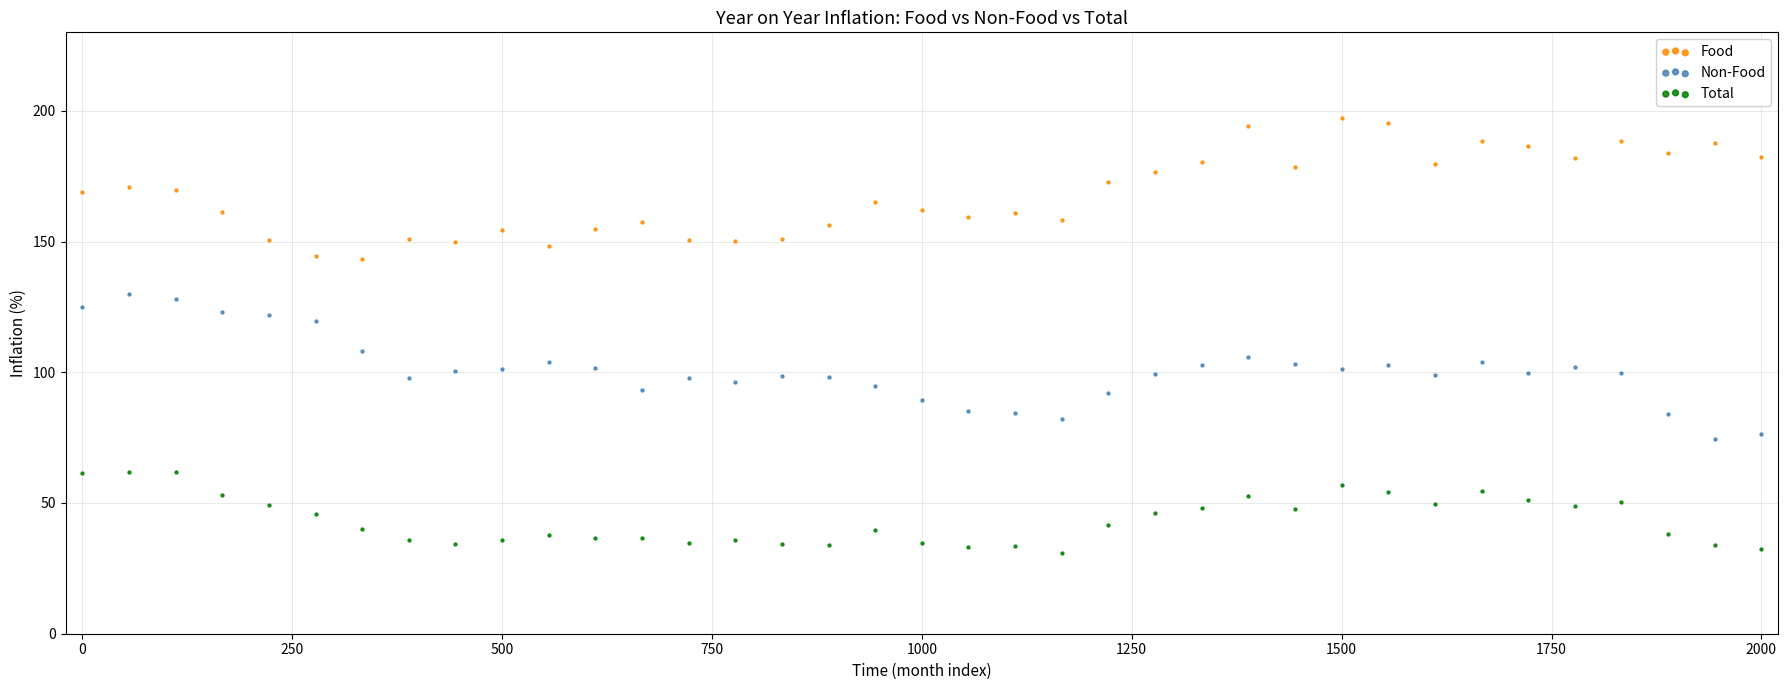

Which series reaches the minimum Y coordinate?

Total